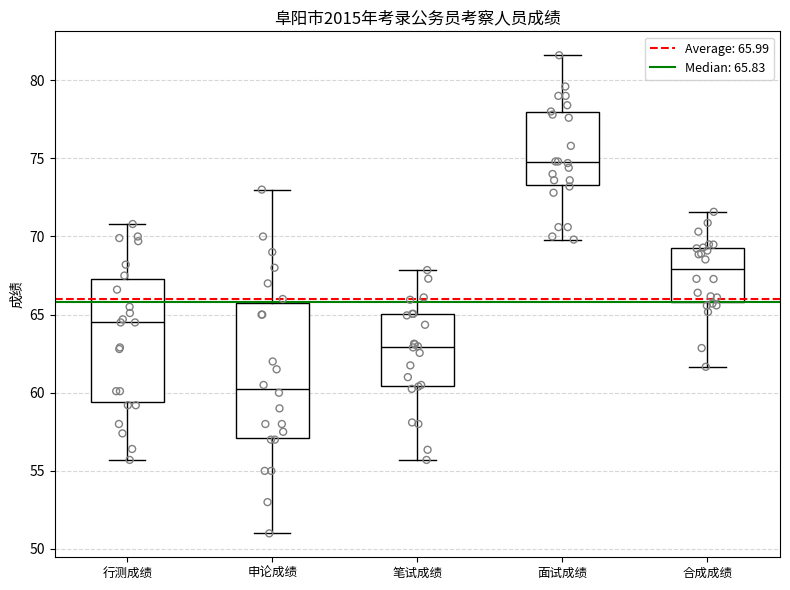

Which box is the tallest, from its lower edge to its upper edge?

申论成绩